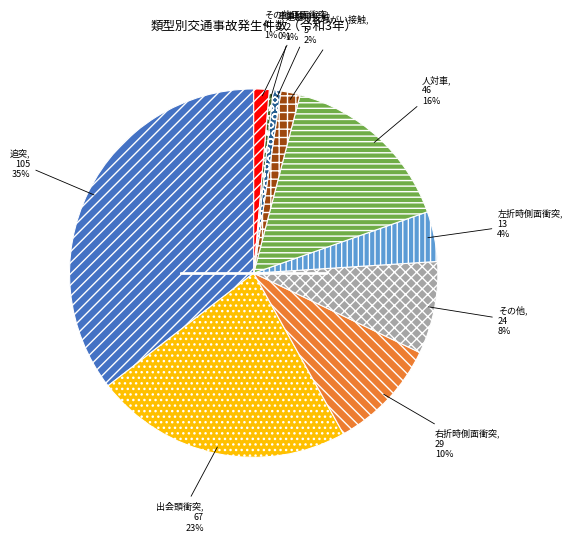

To the nearest percent, what is the difference between the largest and smallest slice percentages?

35%